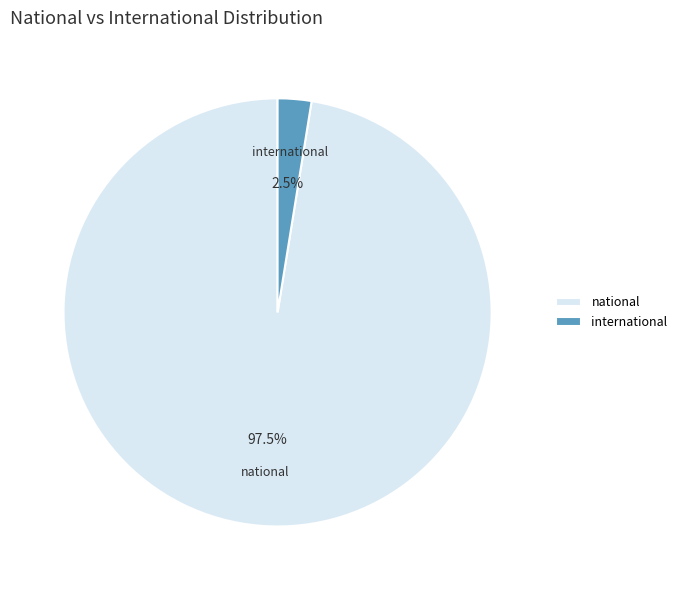

What portion of the pie excludes international?

97.5%